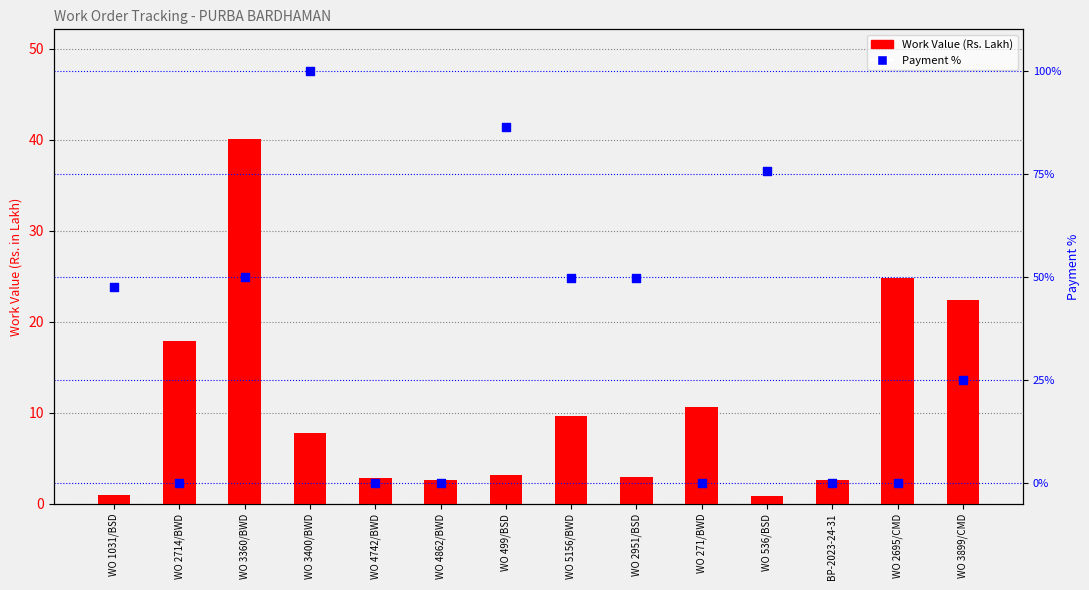

What is the total value across all series at WO 1031/BSD?

48.6